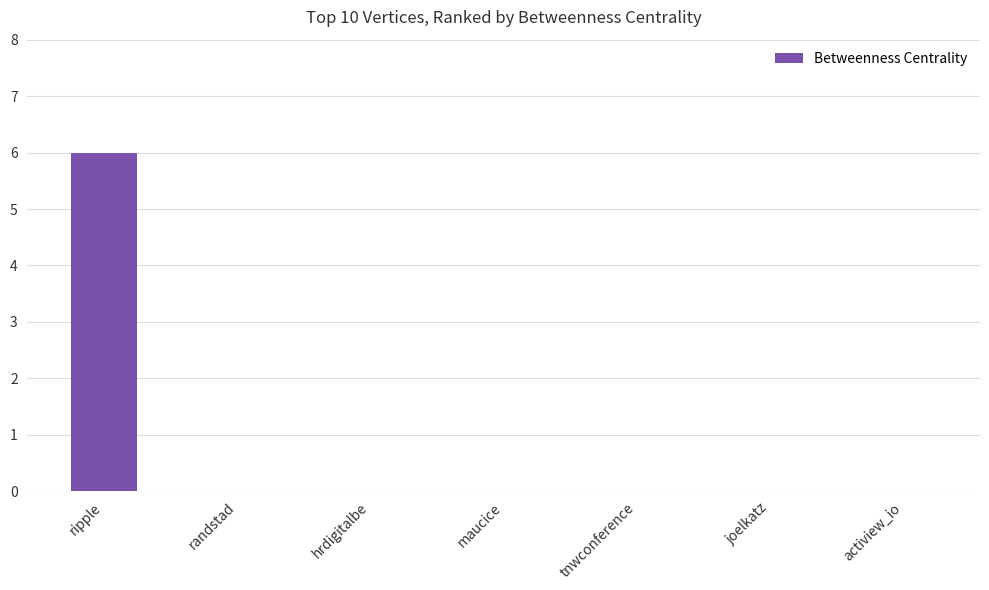

What is the sum of all values?

6